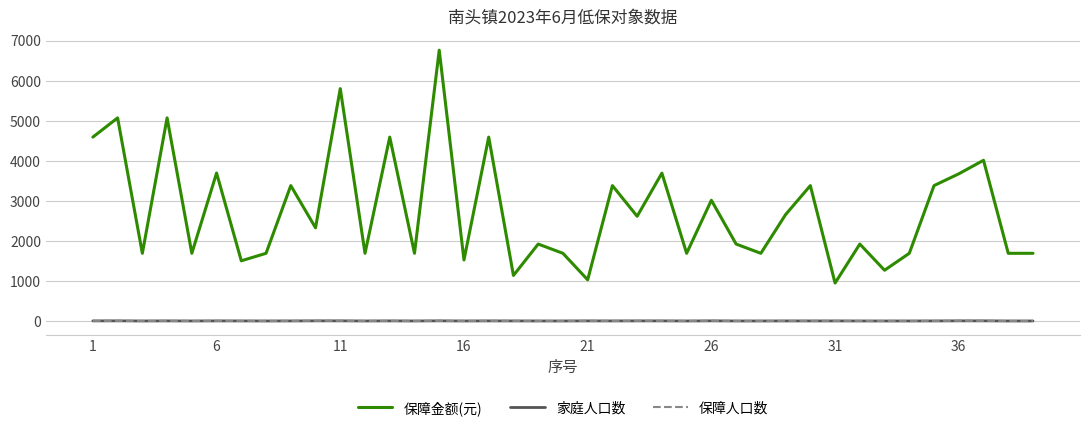

Which series has the widest spread of values?

保障金额(元)